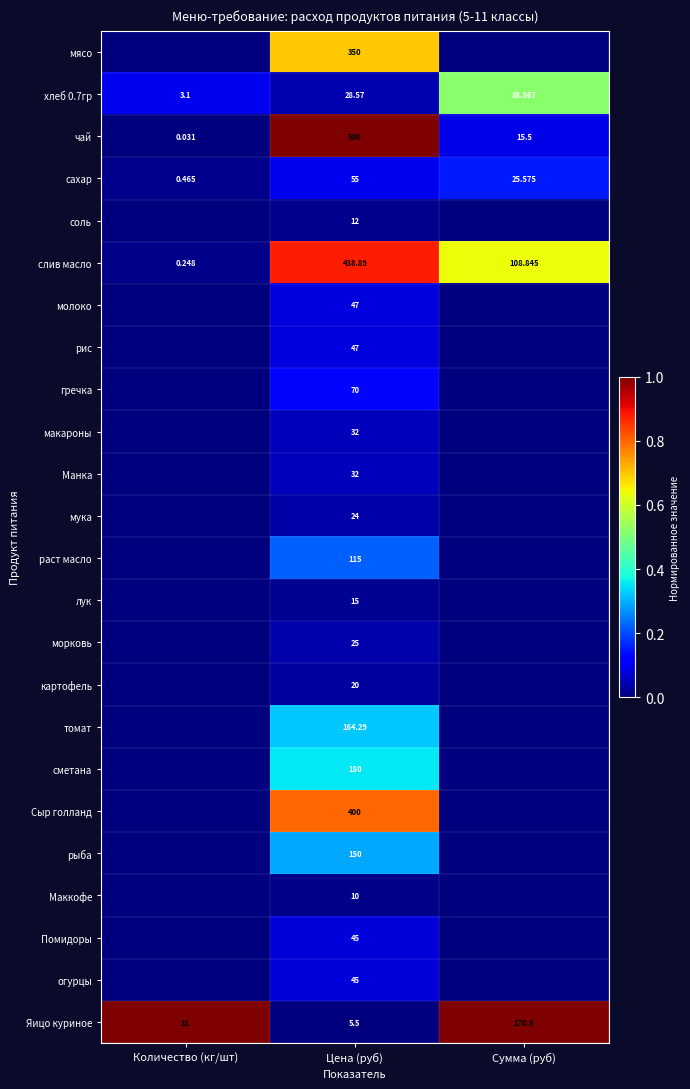

At which label does хлеб 0.7гр first exceed 28?

Цена (руб)